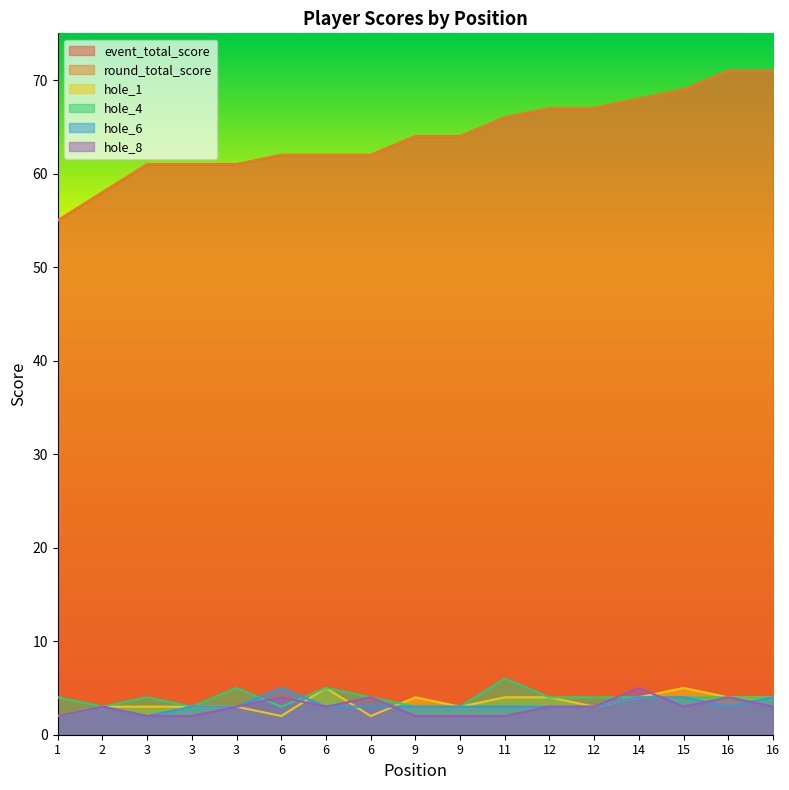

The value of hole_6 at 2 is 2. True or false?

False